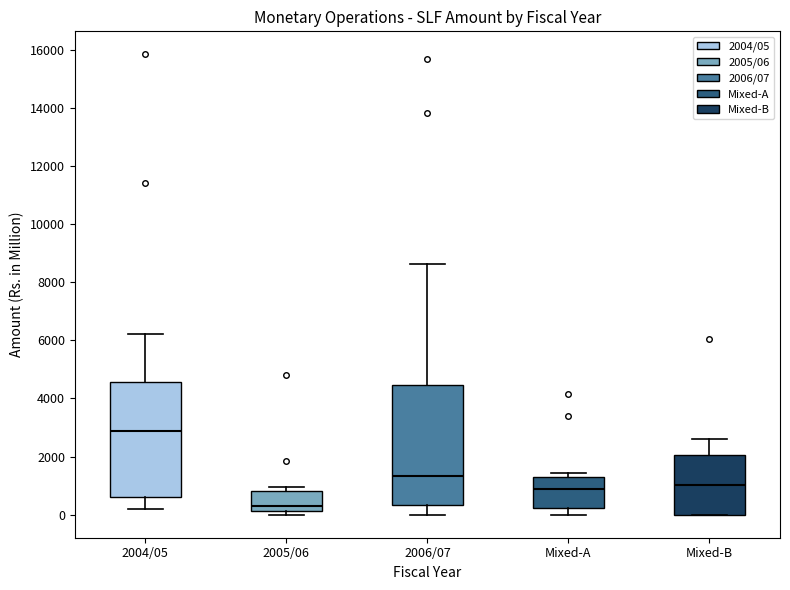

Where is the lower edge of the box for Mixed-A on the y-axis? The values are not printed on the chart, so give them approximately, as read against the axis.

200